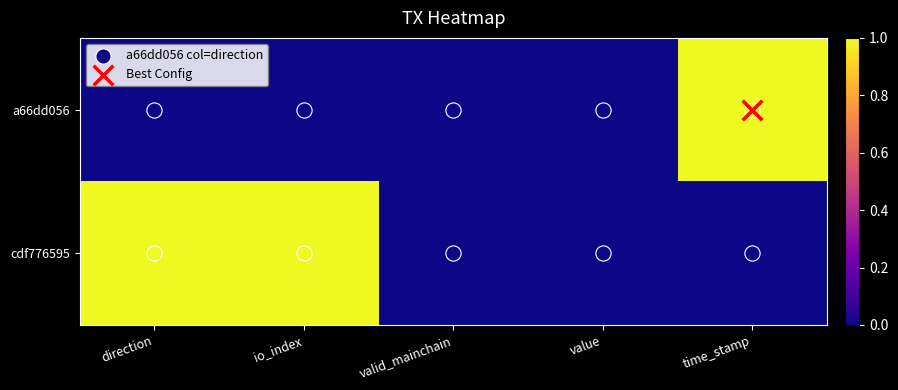

Rank the series by their average value, from highest to lowest.

cdf776595, a66dd056